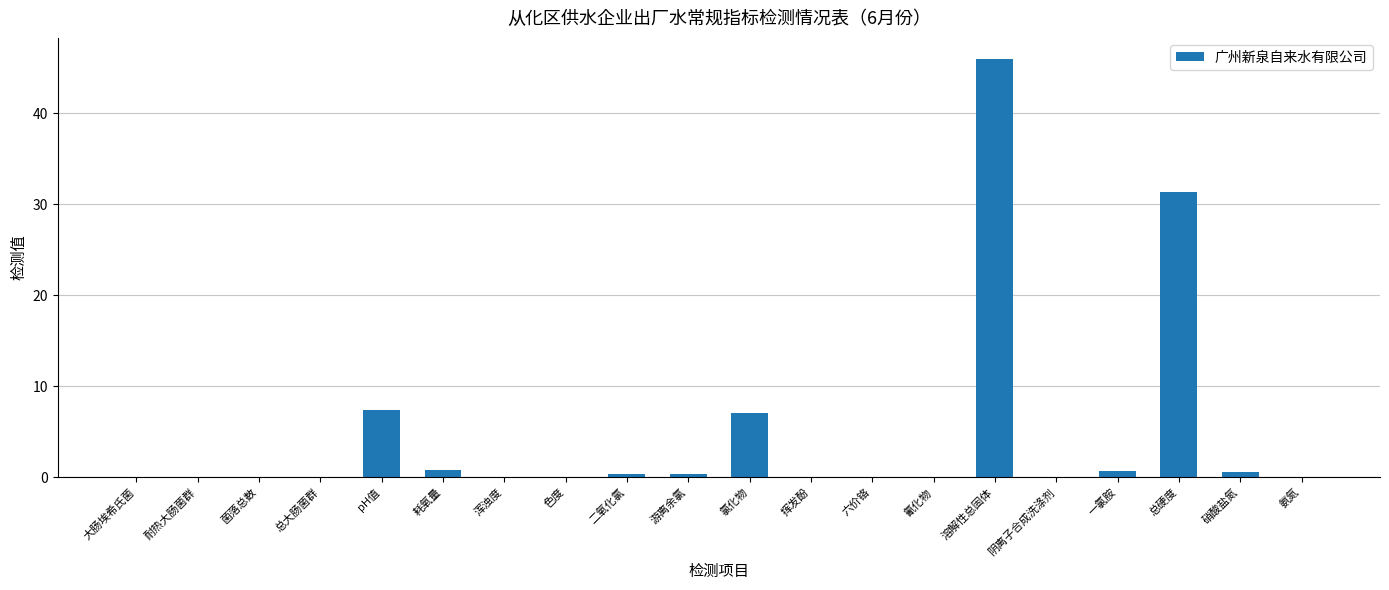

At which label is the value closest to 23?

总硬度